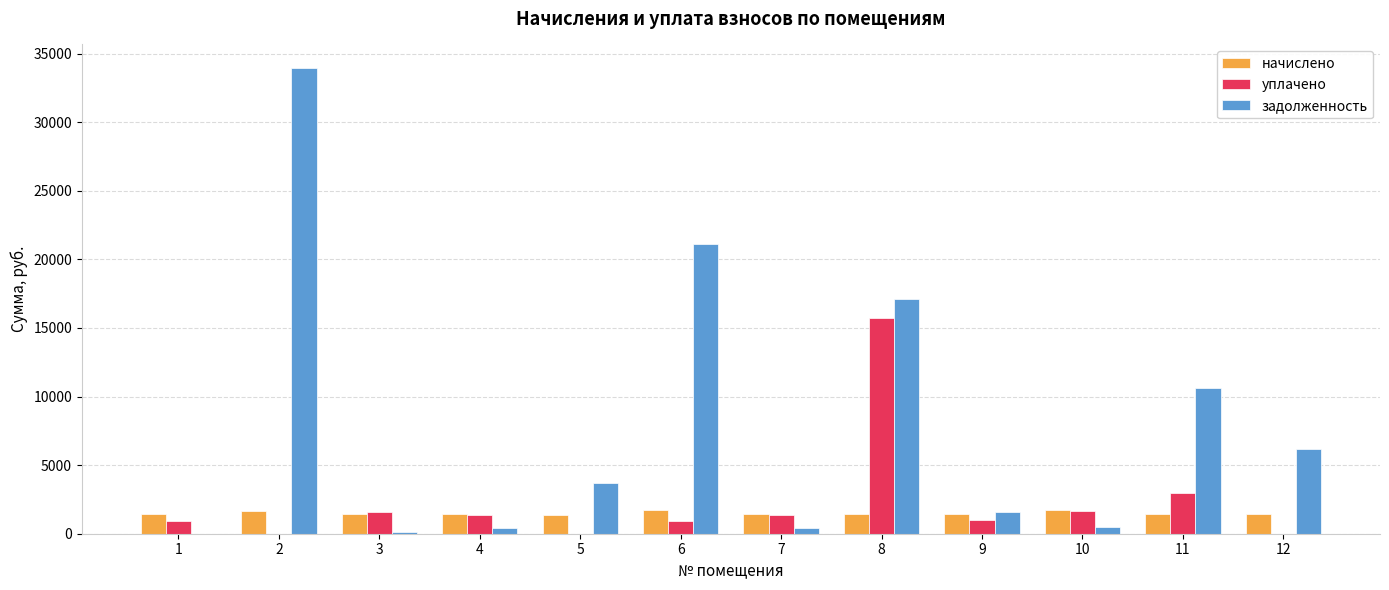

What is the maximum value shown in the chart?

33971.7